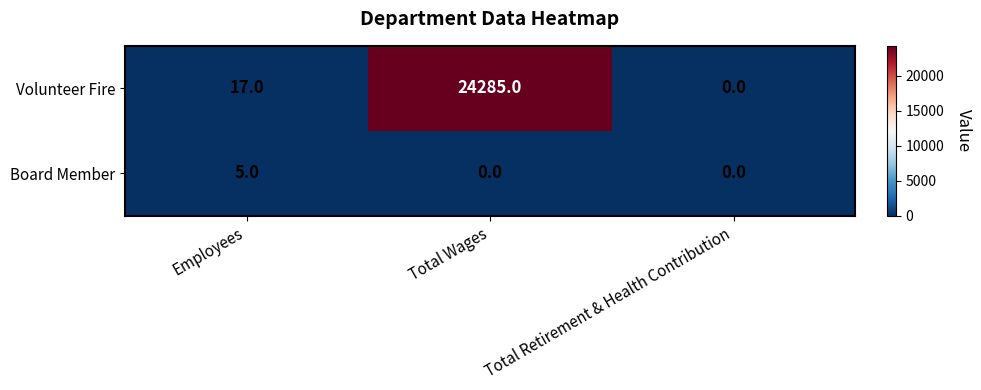

How many categories are shown in the chart?

3